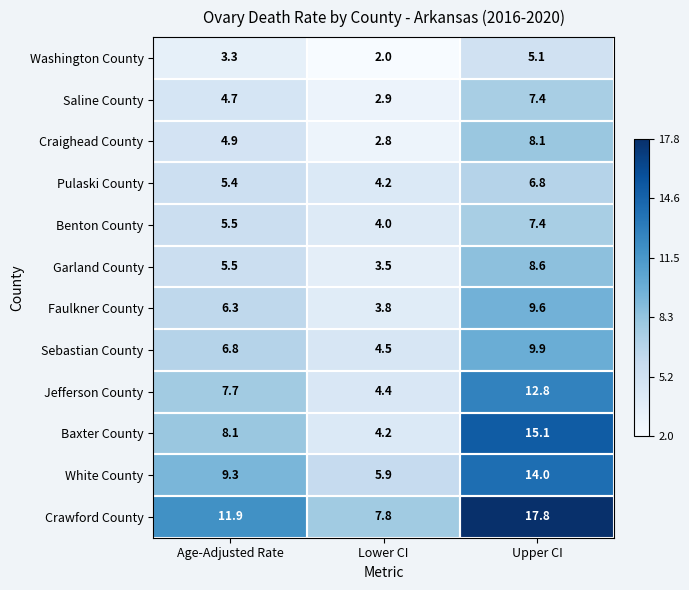

What is the difference between the maximum and minimum values in the Washington County series?

3.1